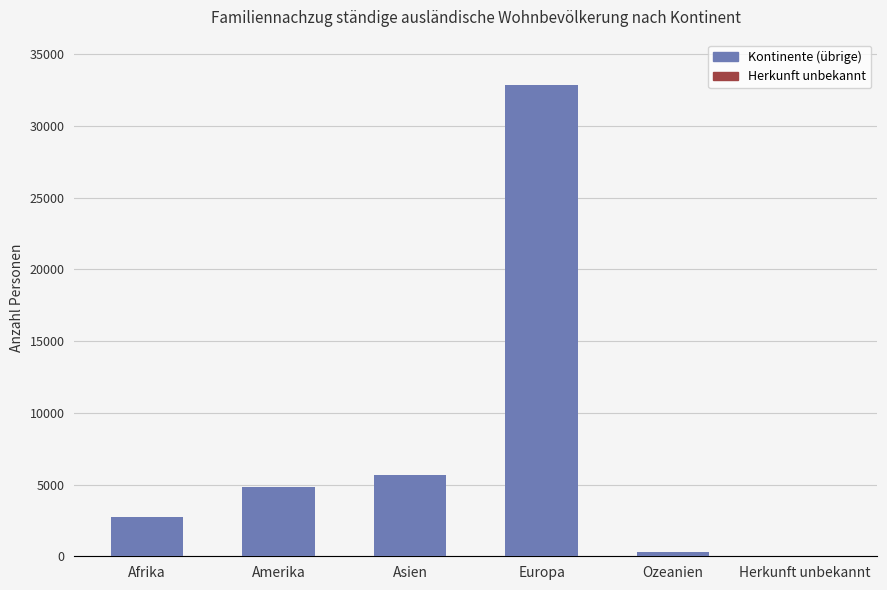

What is the average value?

7725